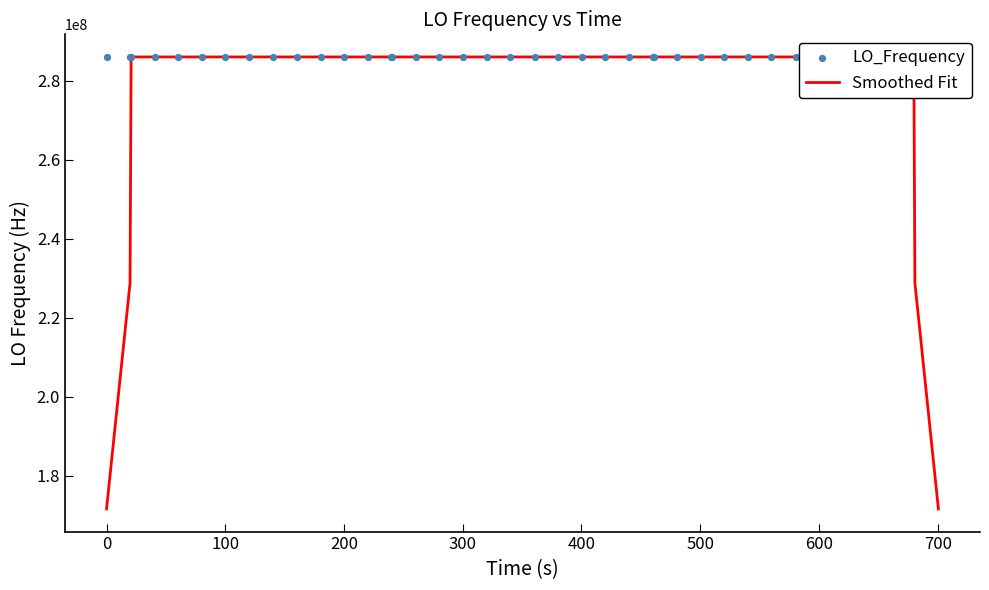

What are all the series names shown in the legend?

Smoothed Fit, LO_Frequency